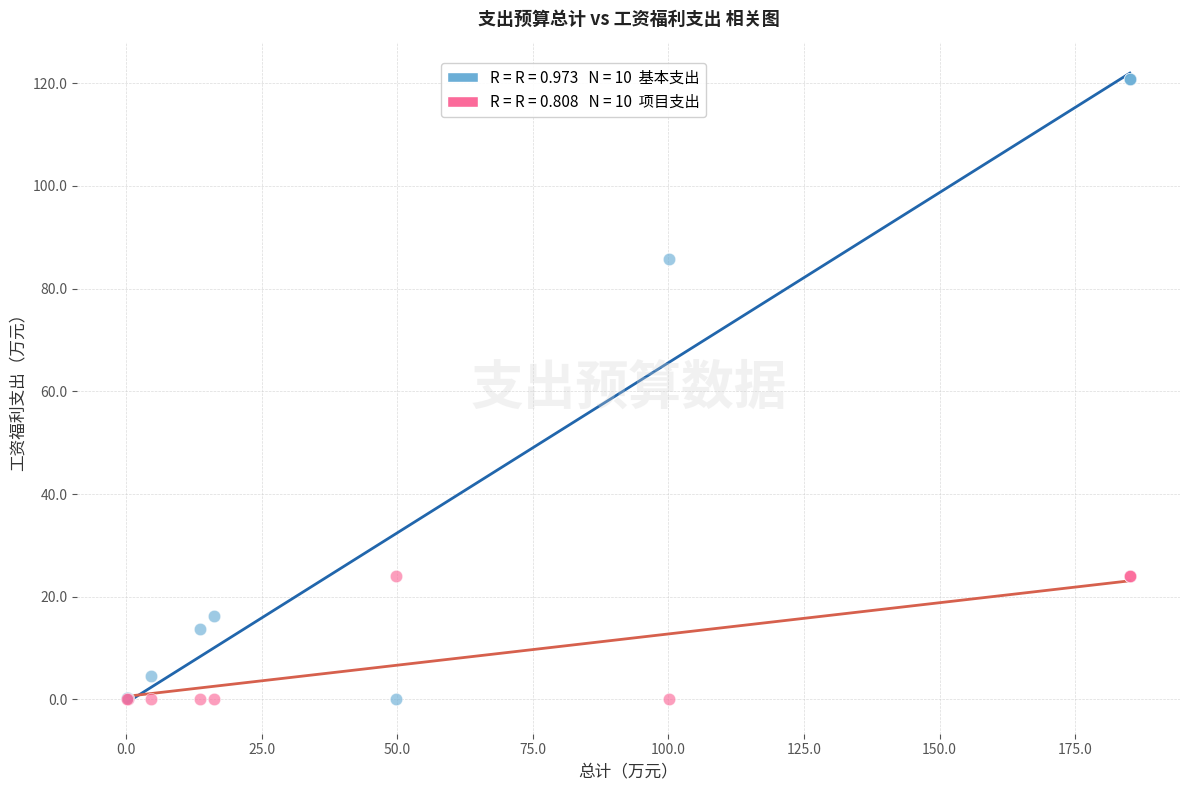

Across all series, what Y value is closest to 60?

85.7